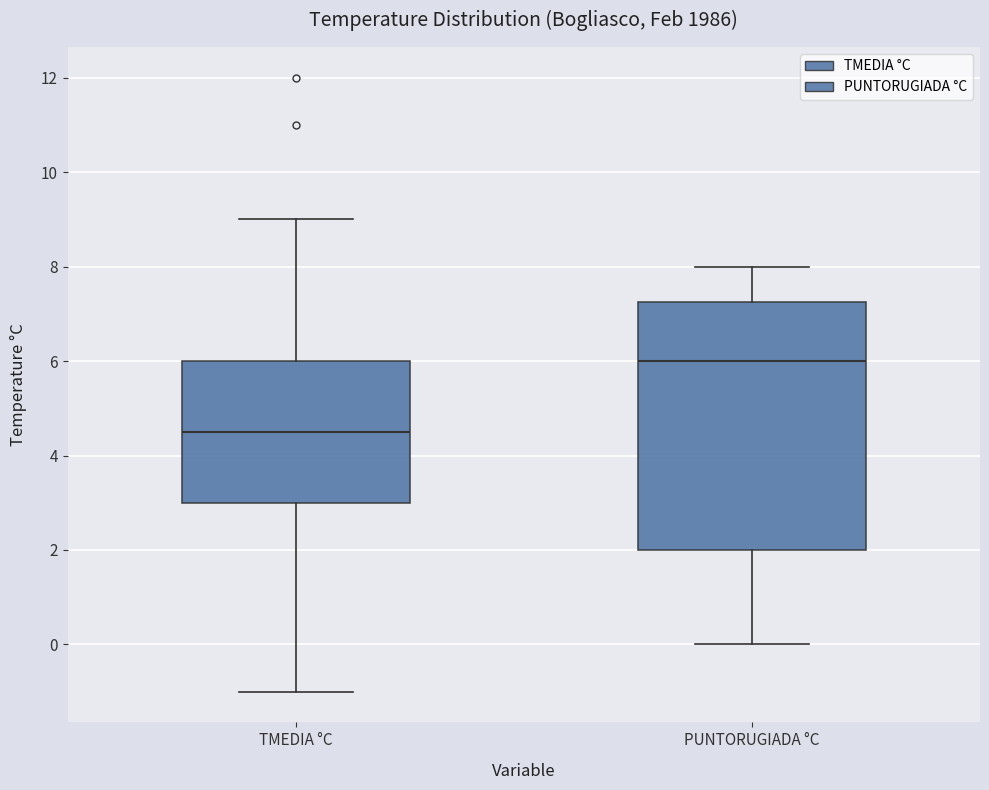

Comparing the boxes themselves (not the whiskers), which one is the tallest?

PUNTORUGIADA °C